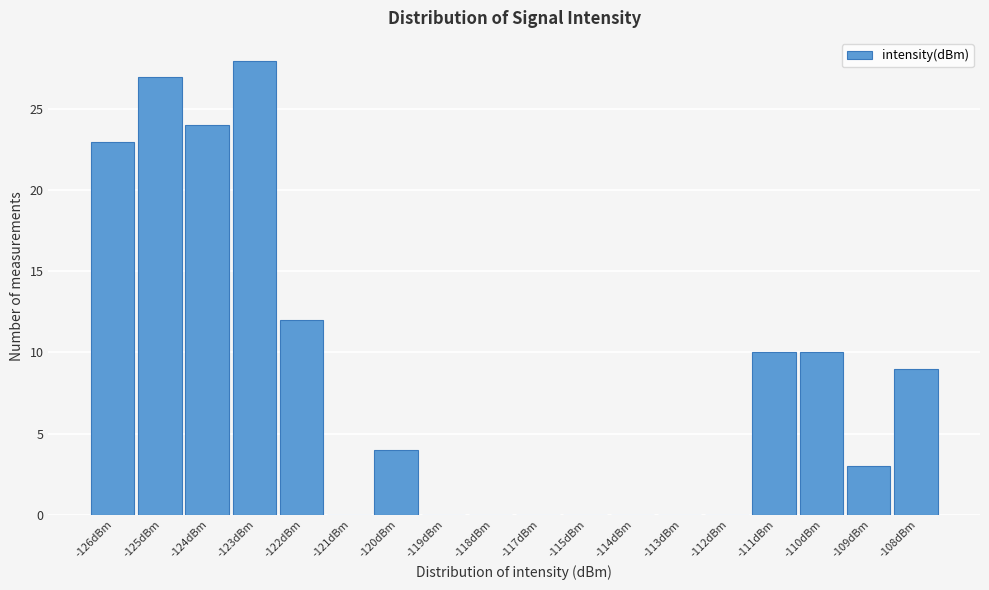

Reading right to left, what are all the values shown in this chart?

-108dBm=9	-109dBm=3	-110dBm=10	-111dBm=10	-112dBm=0	-113dBm=0	-114dBm=0	-115dBm=0	-117dBm=0	-118dBm=0	-119dBm=0	-120dBm=4	-121dBm=0	-122dBm=12	-123dBm=28	-124dBm=24	-125dBm=27	-126dBm=23